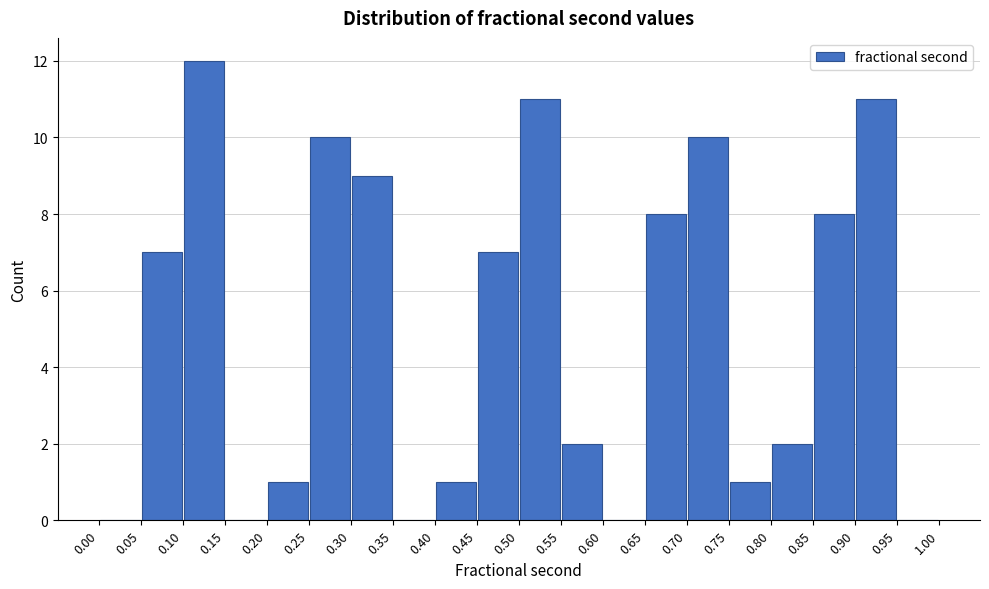

How tall is the bar that spans 0.10 to 0.15 on the x-axis? The values are not printed on the chart, so give them approximately, as read against the axis.

12